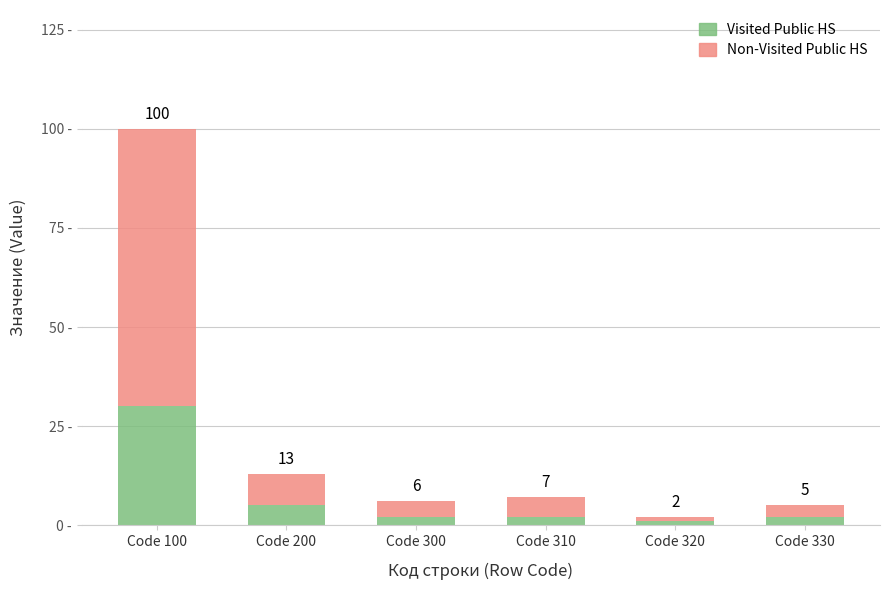

What are all the series names shown in the legend?

Visited Public HS, Non-Visited Public HS